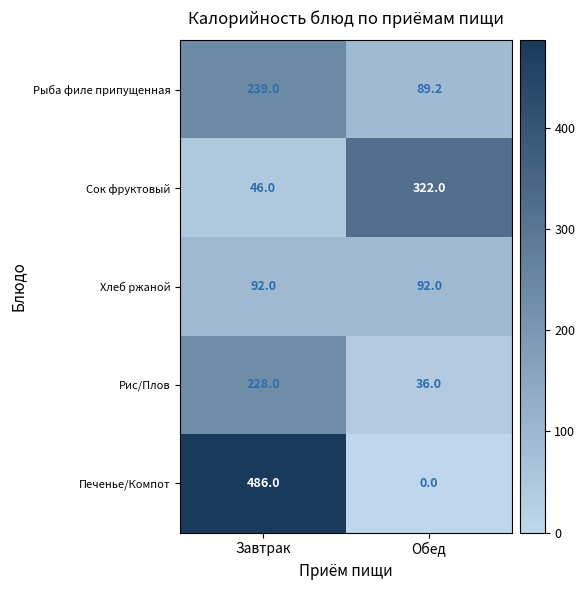

True or false: Сок фруктовый has a value of 46.0 at Завтрак.

True